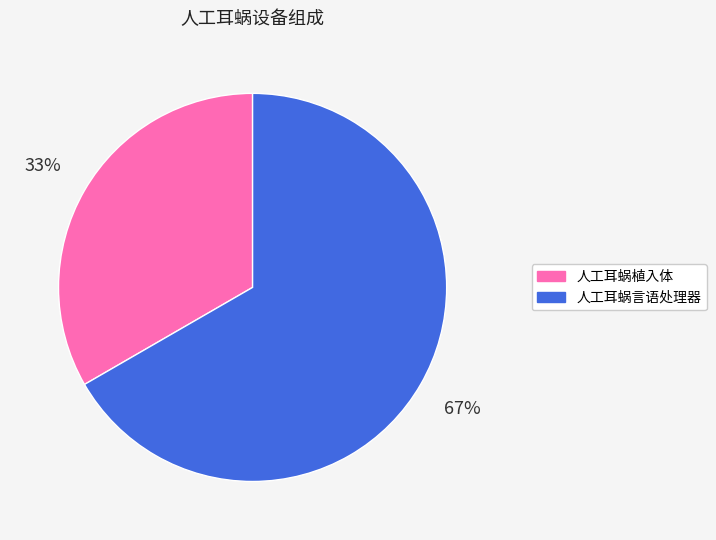

Is 人工耳蜗言语处理器 the majority of the pie?

Yes